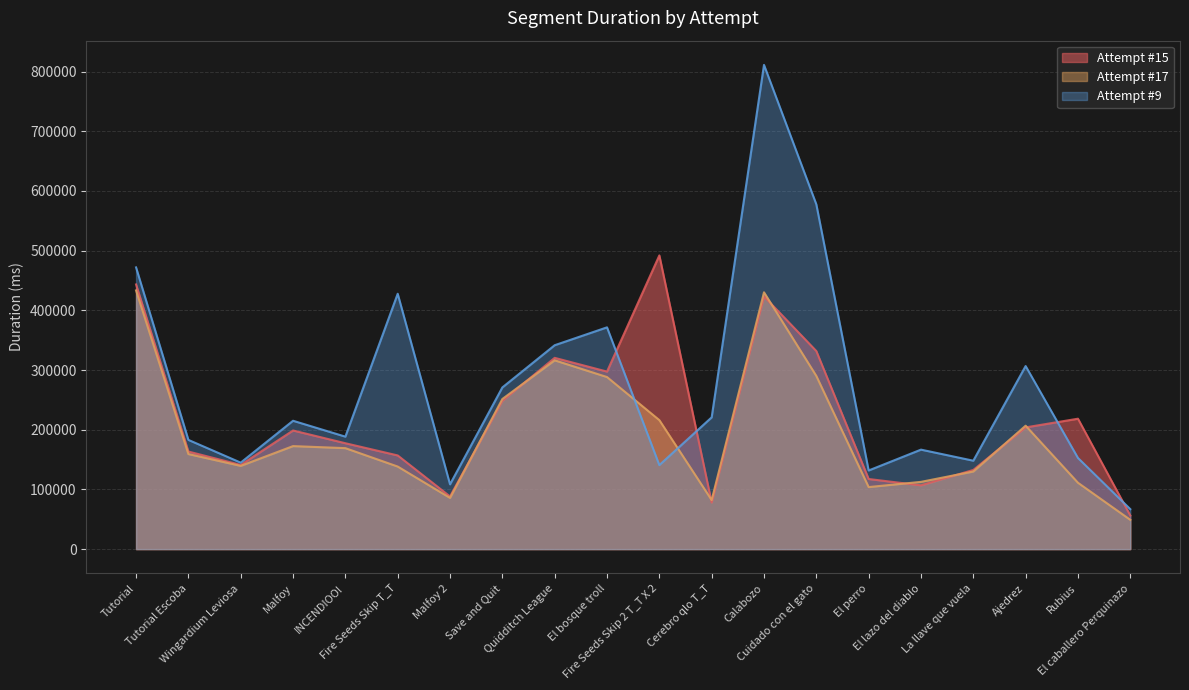

Reading left to right, extract all data points from this chart.

Attempt #15's Duration (ms): 443407	163461	141032	198733	177381	156933	88152	248336	320423	297404	492052	78012	423398	331808	117447	106804	132600	203912	218459	56273
Attempt #17's Duration (ms): 433376	159232	139428	172567	169144	138323	85800	251486	316288	288259	216089	82140	430224	290137	103906	112651	129999	206768	111160	49053
Attempt #9's Duration (ms): 471957	182963	144874	215016	188408	427802	108524	270855	341572	371526	140735	220714	811228	577602	131719	166648	148103	306687	152684	66962